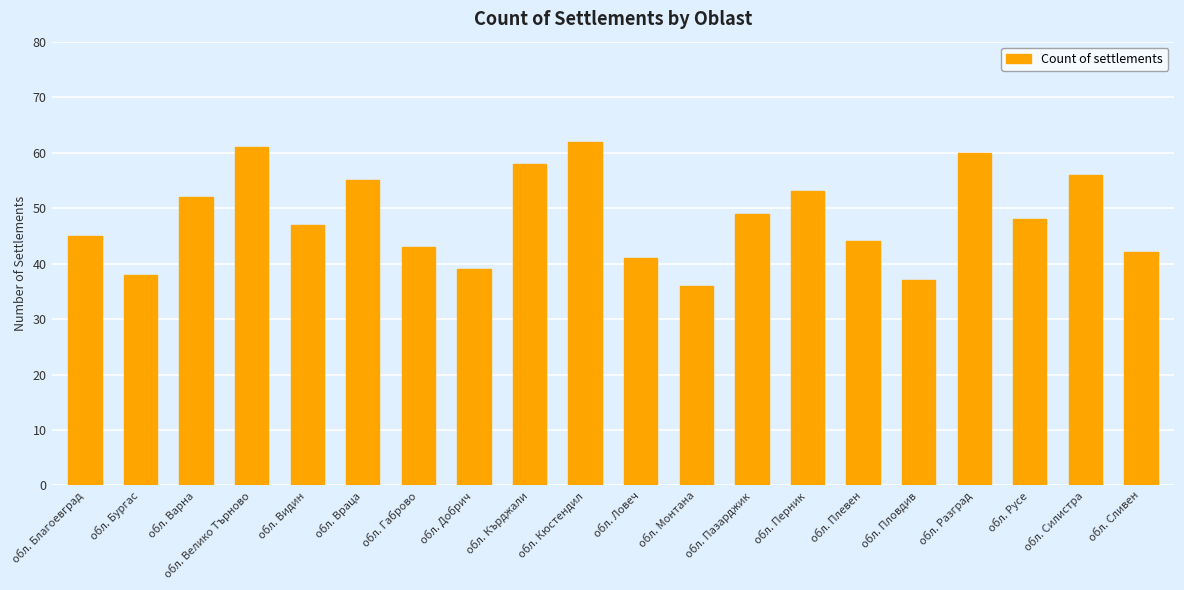

True or false: the data shows 70 at обл. Пазарджик.

False